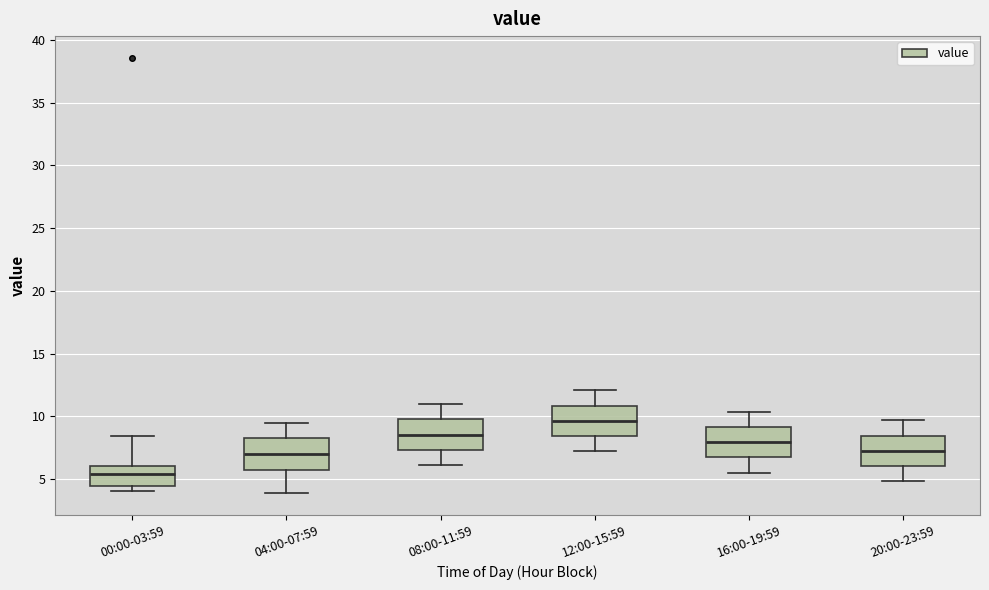

Reading left to right, read every box against the y-axis: the position of its median line, the range the box covers, and the ends of its whiskers. The values are not printed on the chart, so give them approximately, as read against the axis.

00:00-03:59: median 5.5, box 4.5 to 6.0, whiskers 4.0 to 8.5
04:00-07:59: median 7.0, box 5.5 to 8.5, whiskers 4.0 to 9.5
08:00-11:59: median 8.5, box 7.5 to 10.0, whiskers 6.0 to 11.0
12:00-15:59: median 9.5, box 8.5 to 11.0, whiskers 7.0 to 12.0
16:00-19:59: median 8.0, box 6.5 to 9.0, whiskers 5.5 to 10.5
20:00-23:59: median 7.0, box 6.0 to 8.5, whiskers 5.0 to 9.5